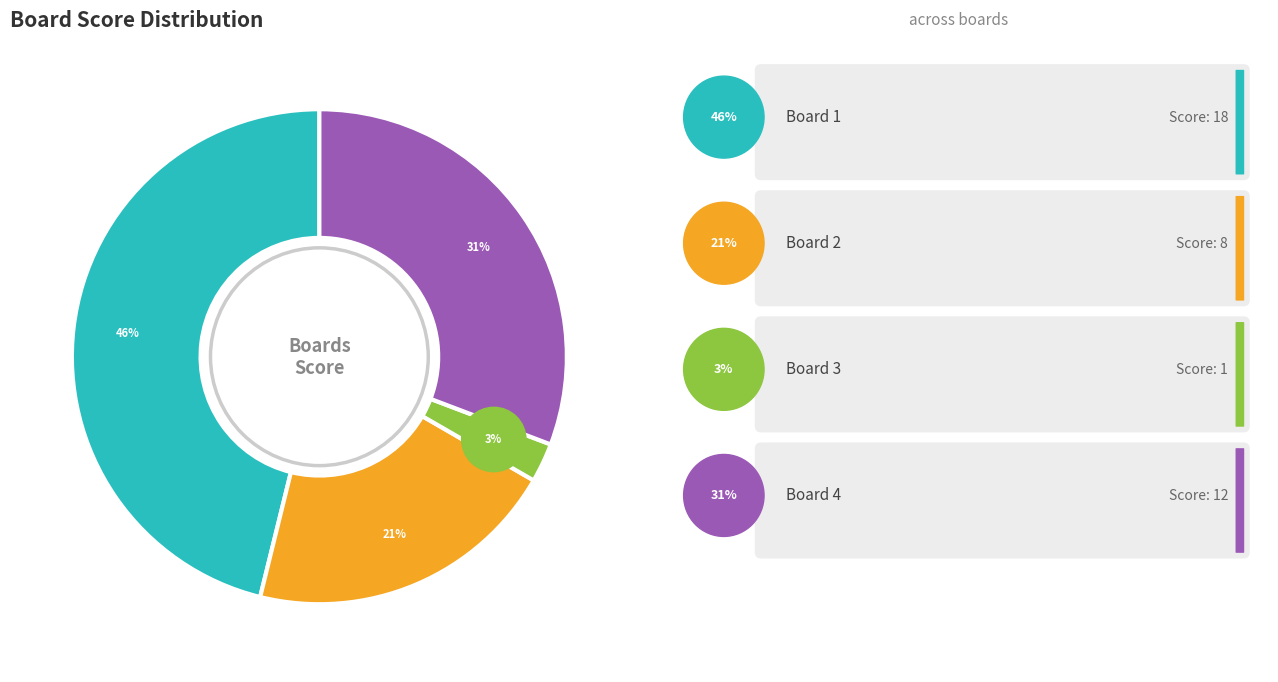

The Board 3 slice represents 3% of the pie. True or false?

True